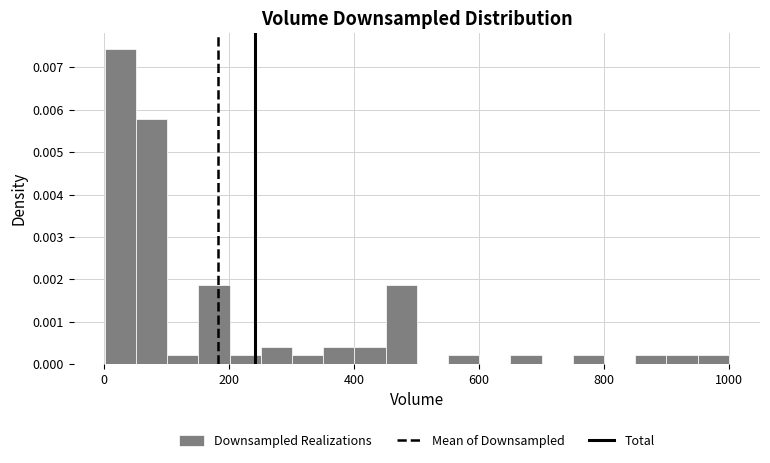

Around what value on the x-axis is the tallest bar? Give the approximate position of its centre, as read against the axis.

20